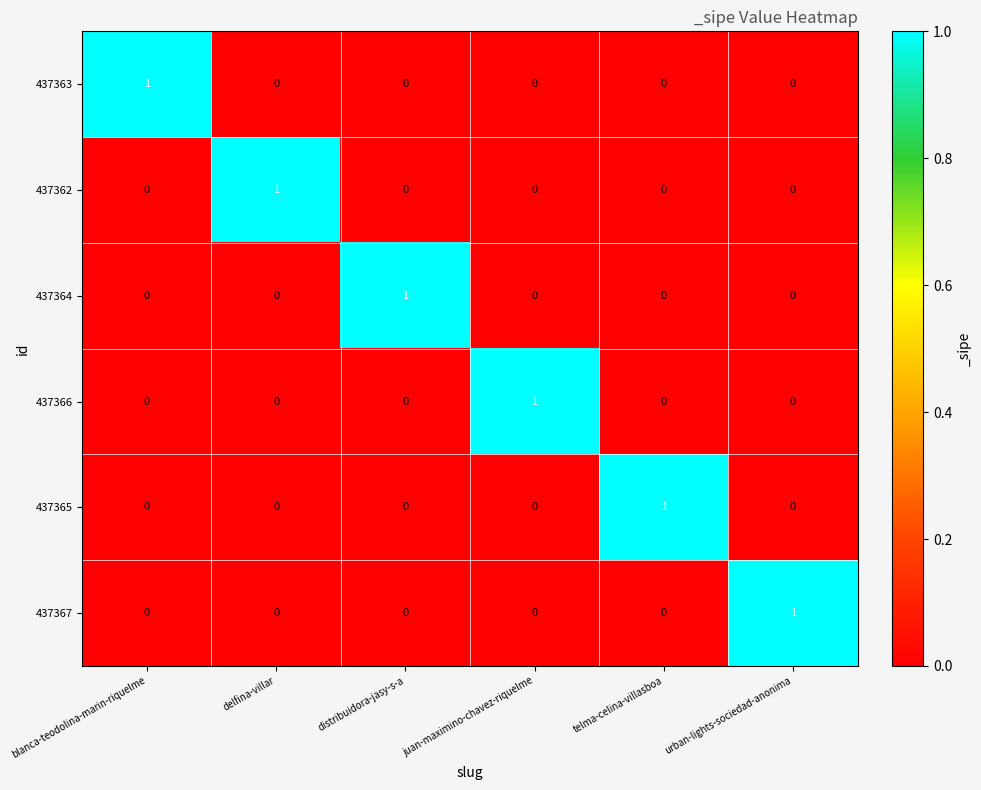

How many 437363 values are between 0 and 1?

6